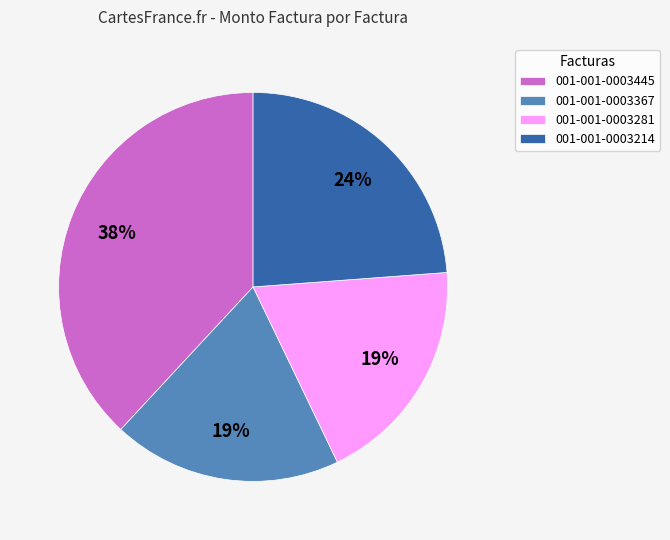

Is it true that 001-001-0003214 is 24% of the pie?

True